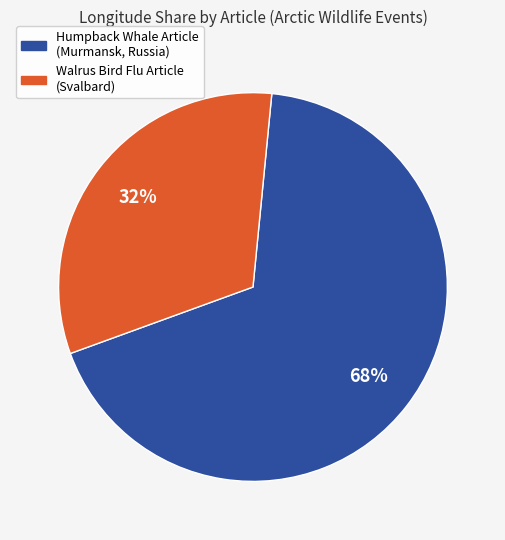

To the nearest percent, what is the average slice percentage?

50%